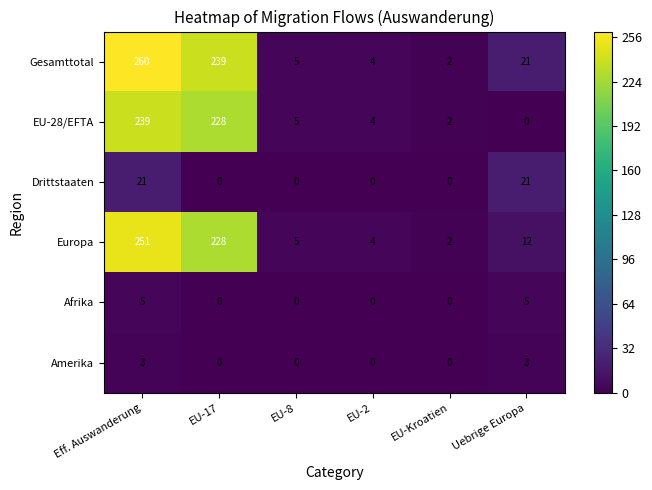

What is the difference between the highest and lowest values at Uebrige Europa?

21